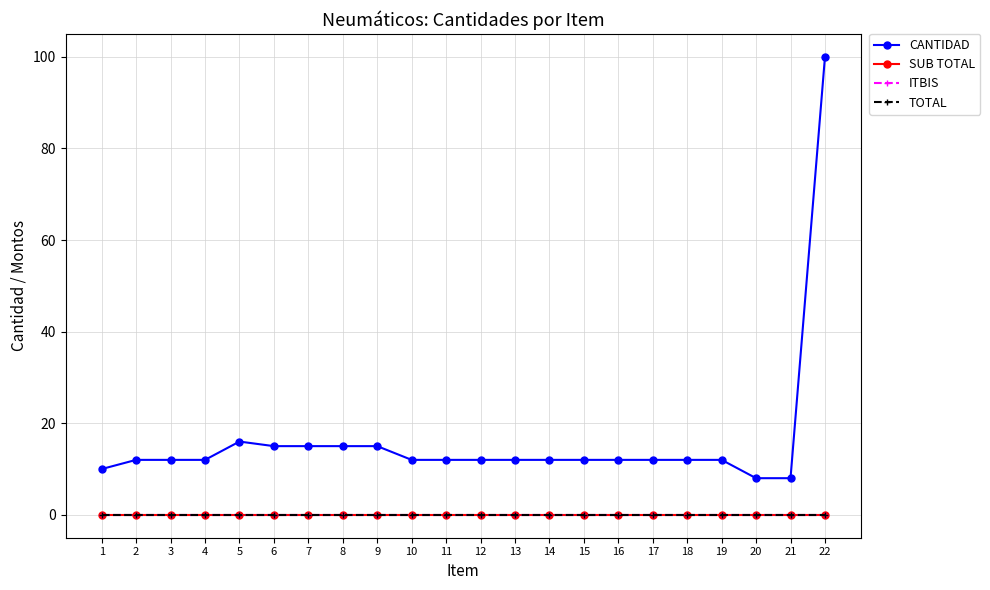

What are all the series names shown in the legend?

CANTIDAD, SUB TOTAL, ITBIS, TOTAL